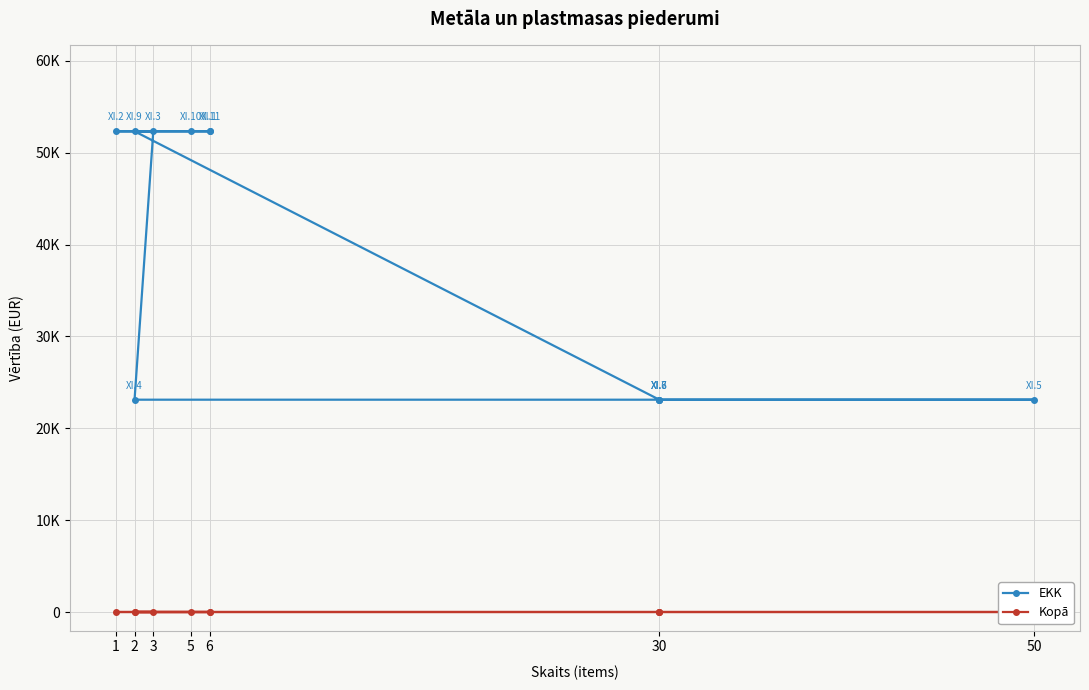

At which category is the sum across all series the highest?

6